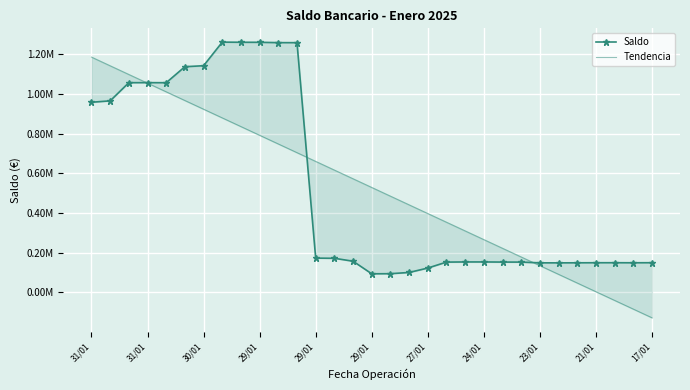

Which series changed the most between 29/01 and 23?

Saldo